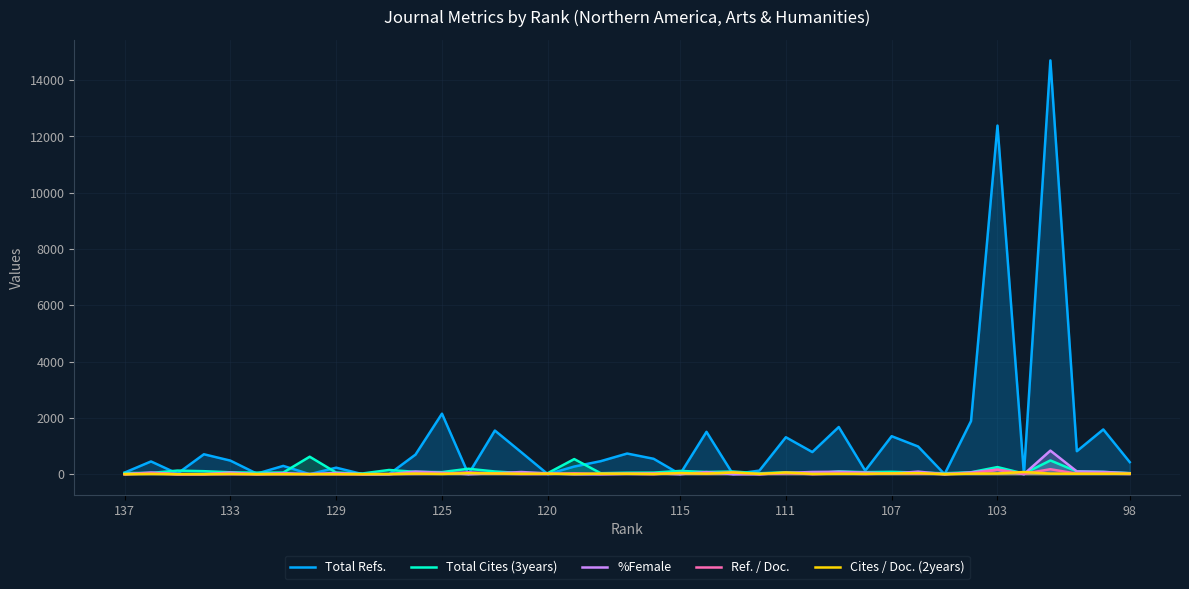

Which series has the widest spread of values?

Total Refs.